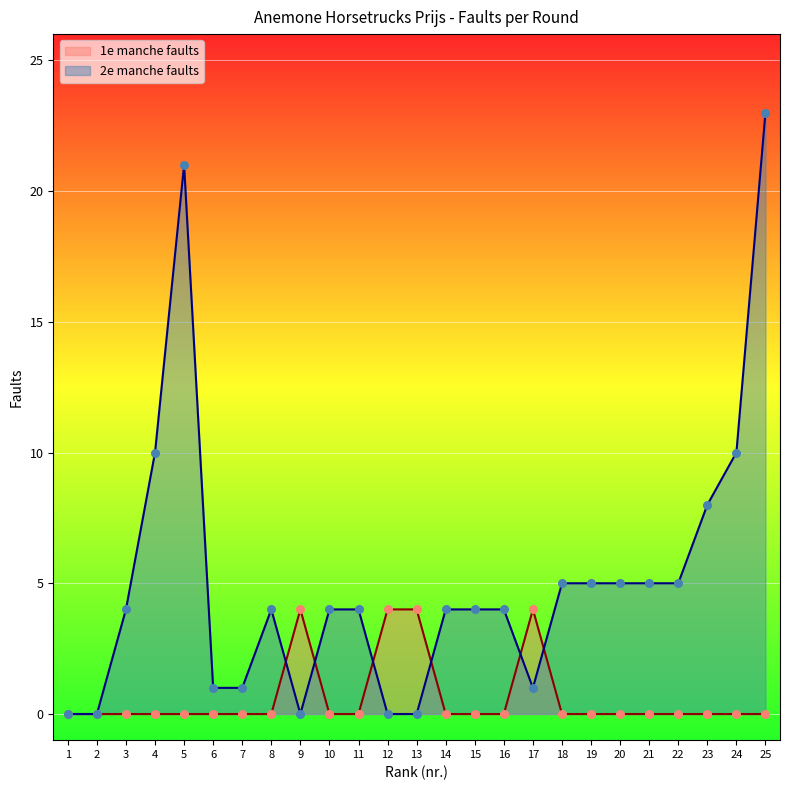

Which series reaches the maximum Y coordinate?

2e manche faults